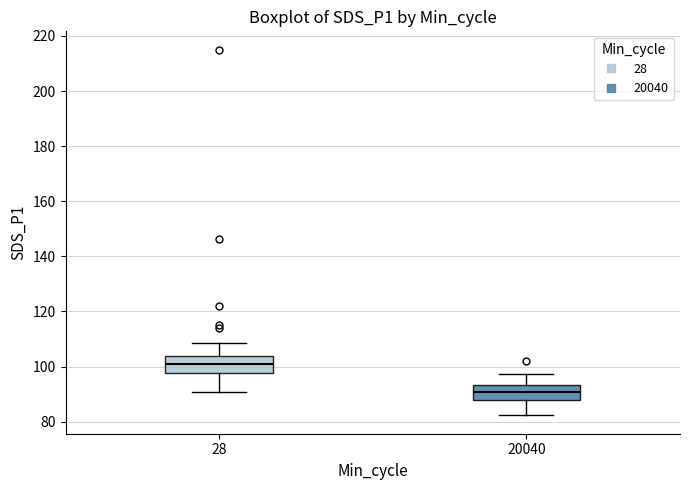

Reading left to right, transcribe this box plot: for each box, give where its median line is, the range the box spans, and where its two whiskers end, as read against the y-axis. The values are not printed on the chart, so give them approximately, as read against the axis.

28: median 100, box 98 to 104, whiskers 90 to 108
20040: median 90, box 88 to 94, whiskers 82 to 98